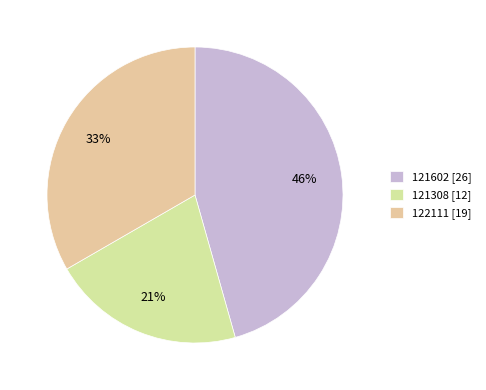

Which category has the biggest portion of the pie?

121602